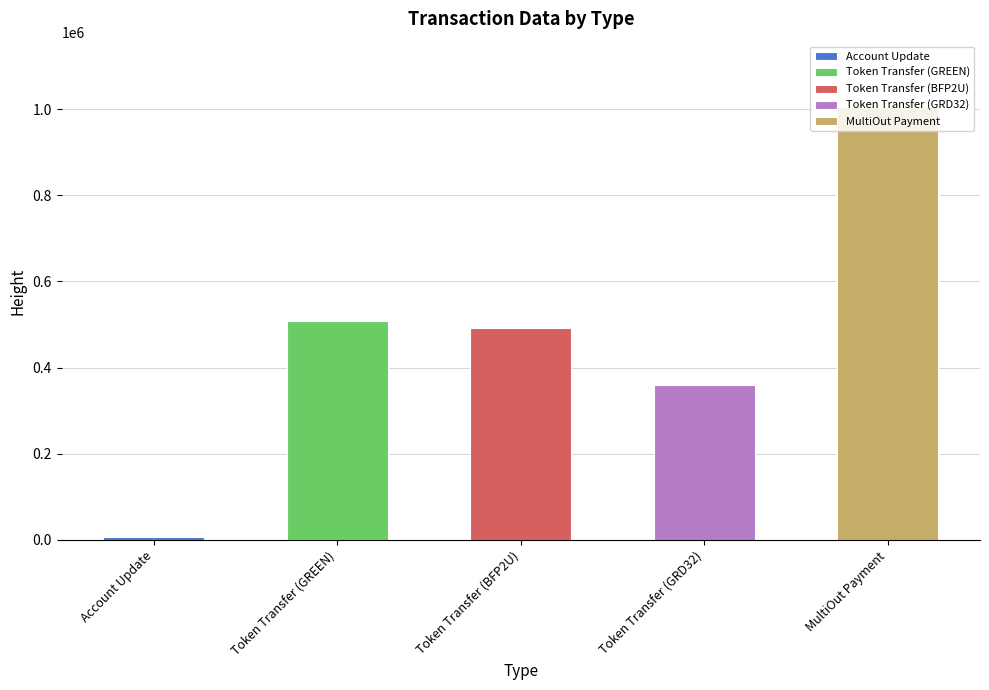

Approximately how many times larger is the value at MultiOut Payment compared to Token Transfer (BFP2U)?

2.0